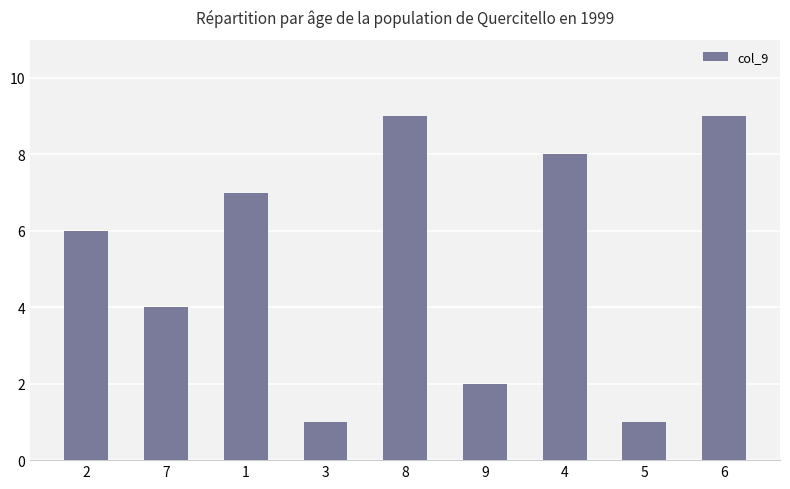

What is the greatest value displayed?

9